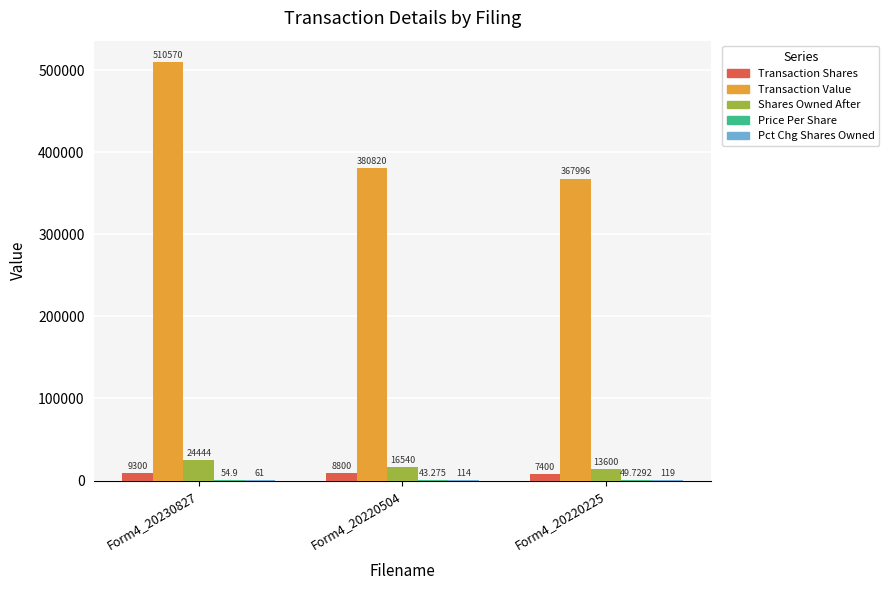

The value of Pct Chg Shares Owned at Form4_20220504 is 114.0. True or false?

True